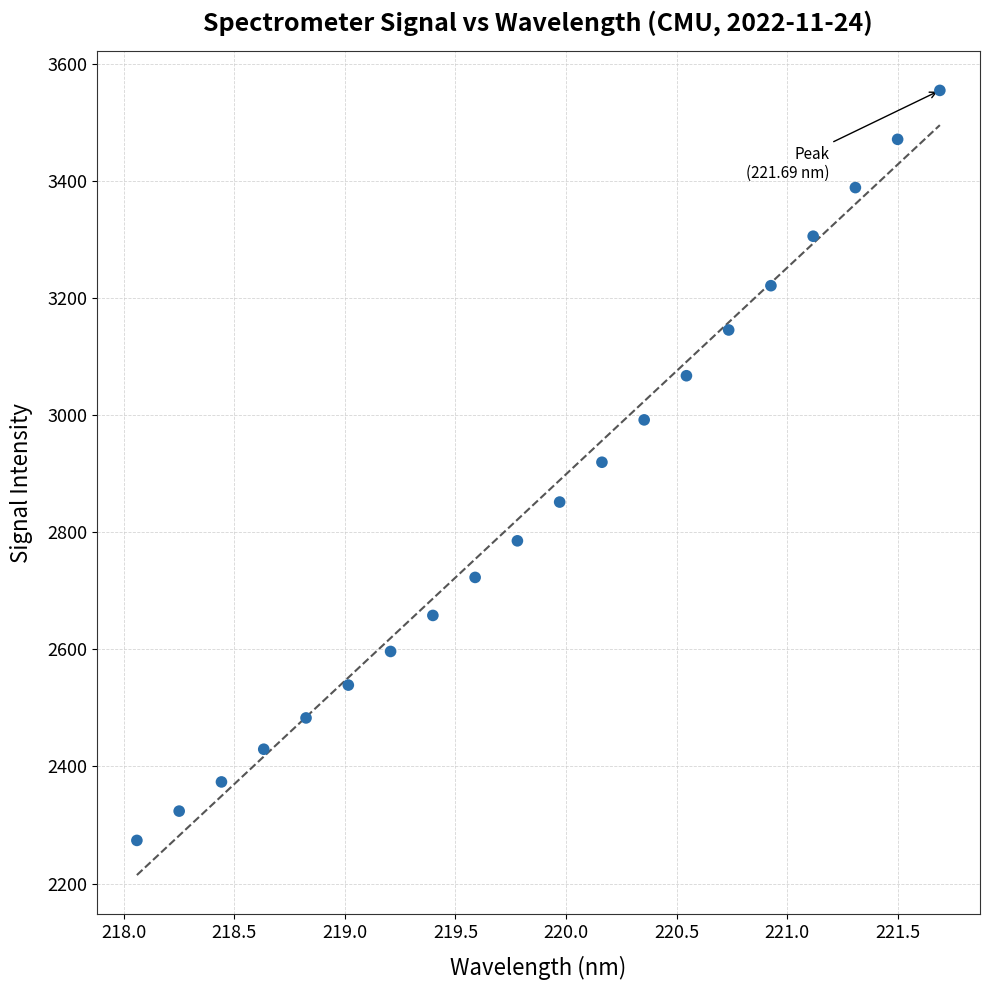

What is the range of Y values (max minus min)?

1280.7